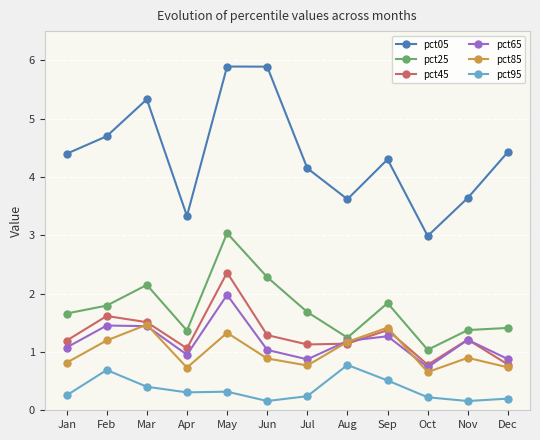

What is the highest value of the pct25 series?

3.0